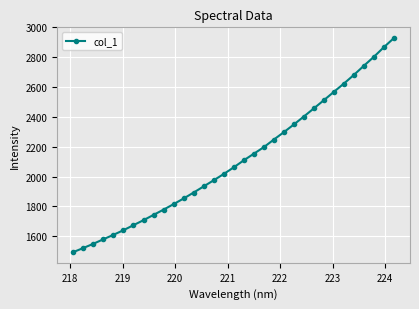

What is the greatest value displayed?

2928.8